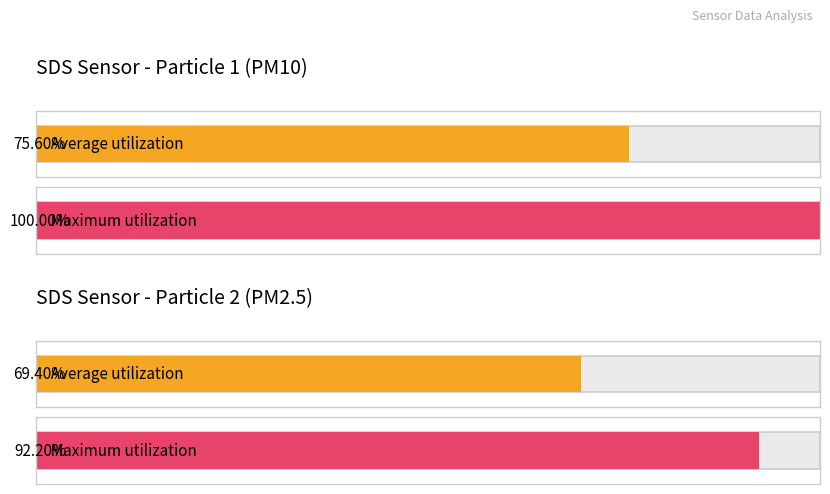

Are the bars grouped side by side (vs. stacked)?

Yes